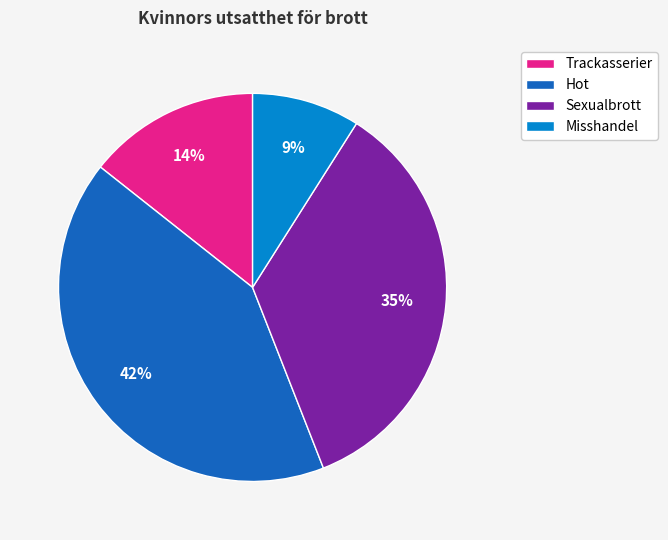

What is the ratio of the value at Hot to the value at Sexualbrott?

1.2